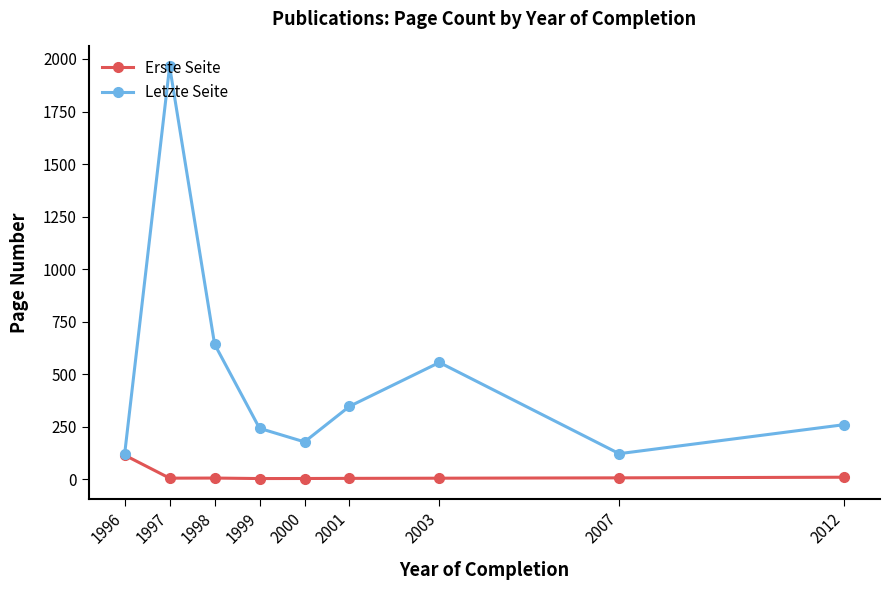

Which series has the largest total across all categories?

Letzte Seite